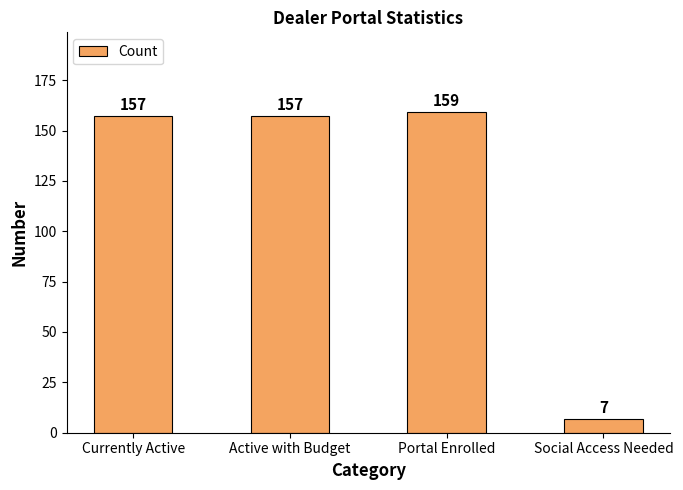

What is the label of the 3rd bar from the left?

Portal Enrolled